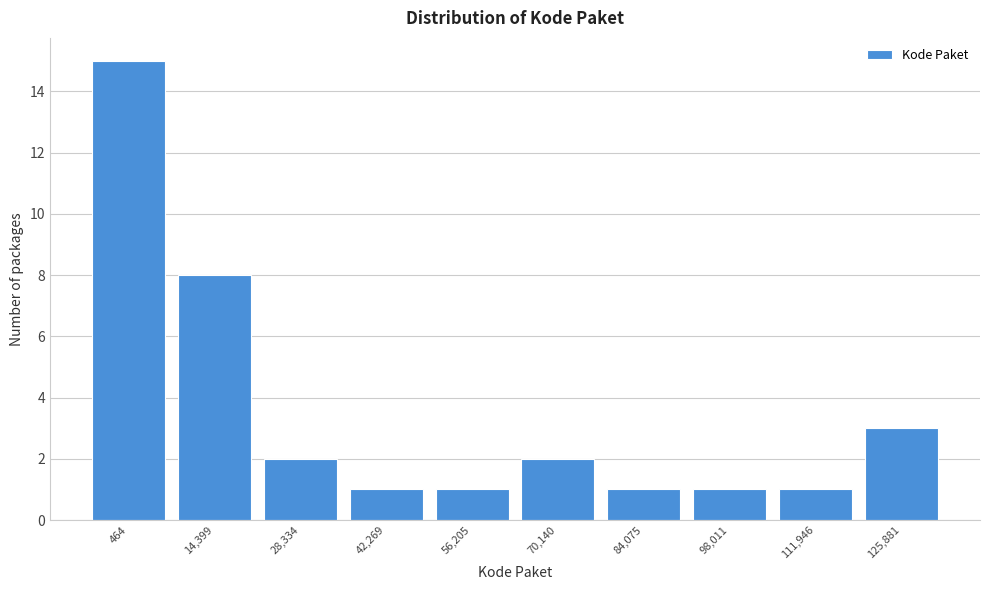

Reading right to left, what are all the values shown in this chart?

3	1	1	1	2	1	1	2	8	15